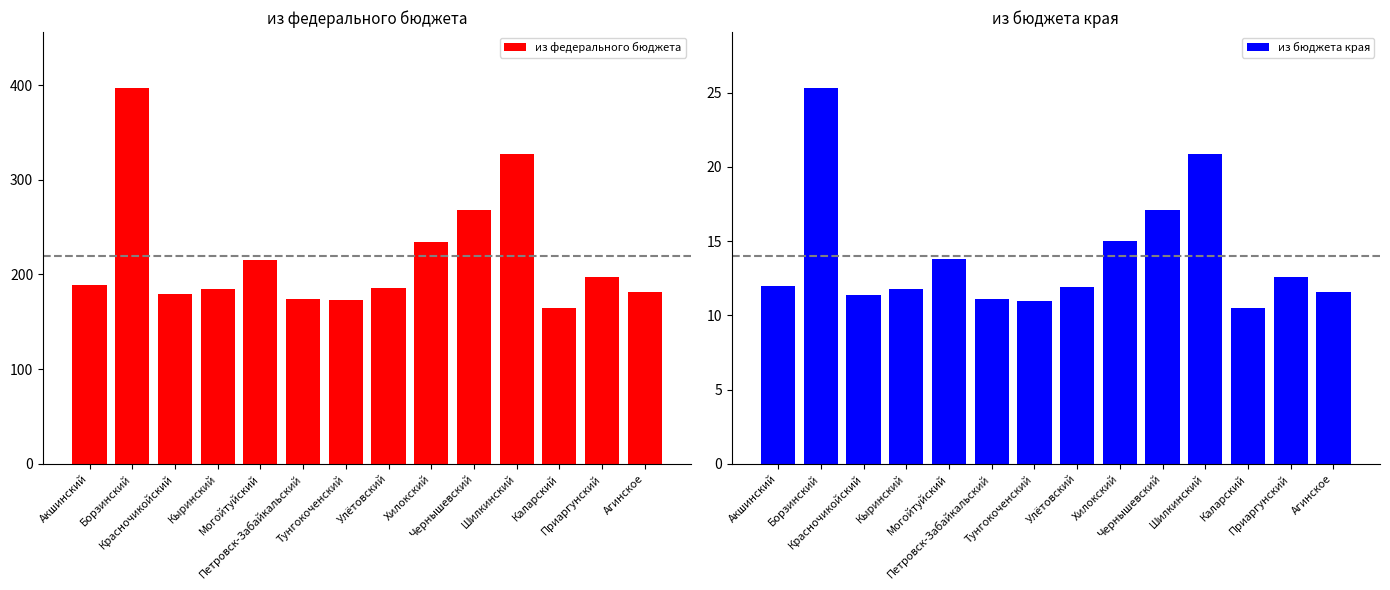

Are the bars horizontal?

No